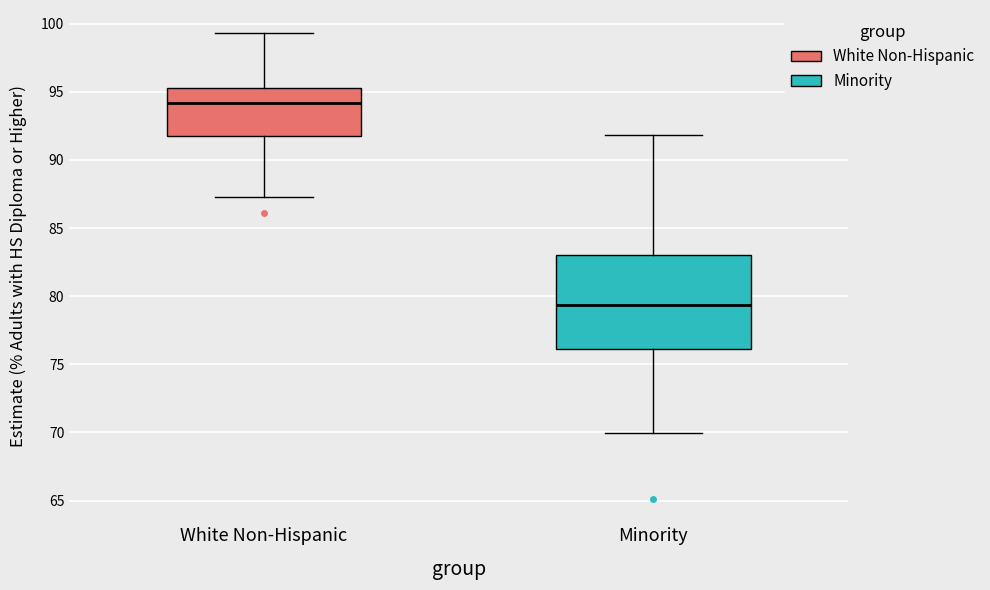

Which box is the tallest, from its lower edge to its upper edge?

Minority